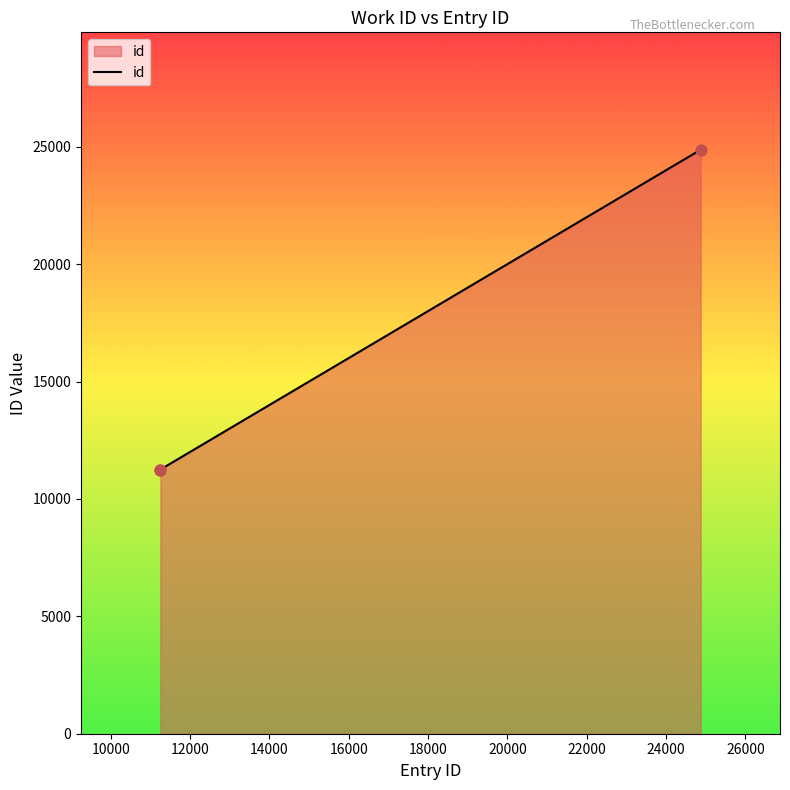

What is the minimum value shown in the chart?

11251